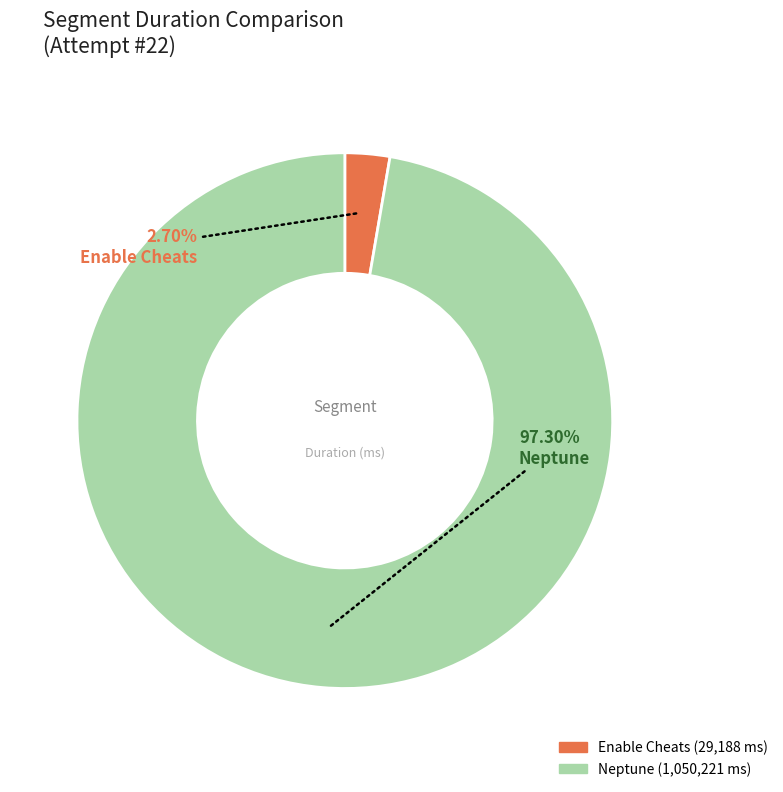

Count the number of slices in the pie.

2